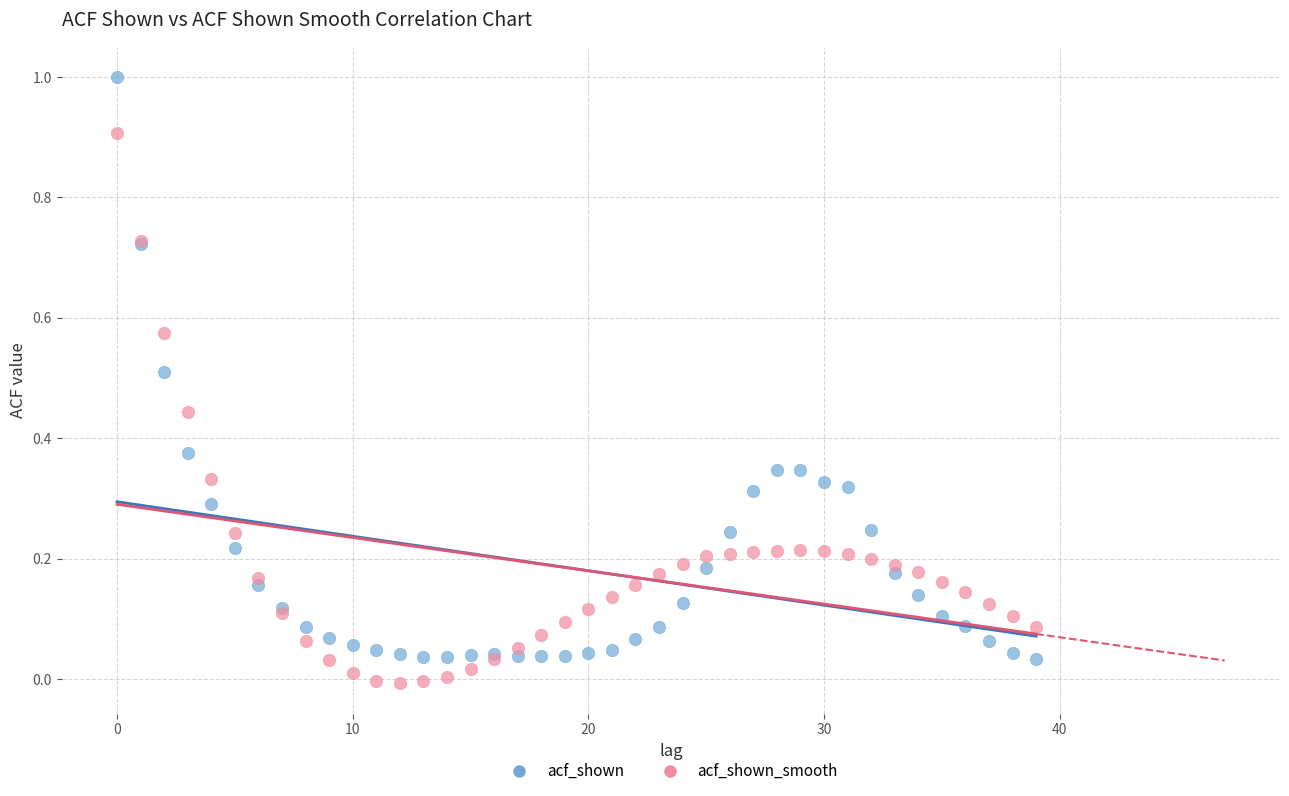

What are all the series names shown in the legend?

acf_shown, acf_shown_smooth